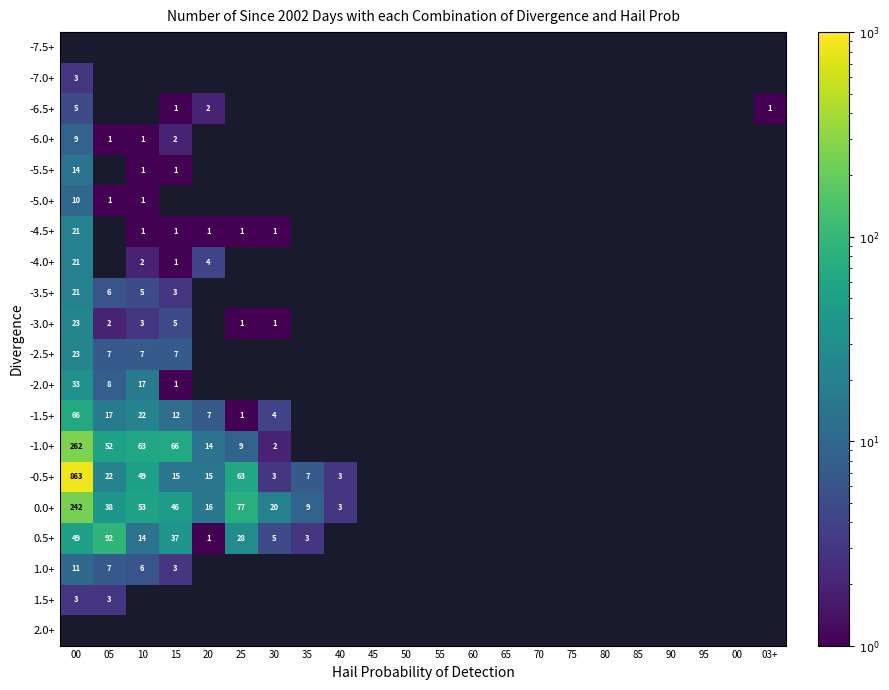

What is the maximum value shown in the chart?

863.0